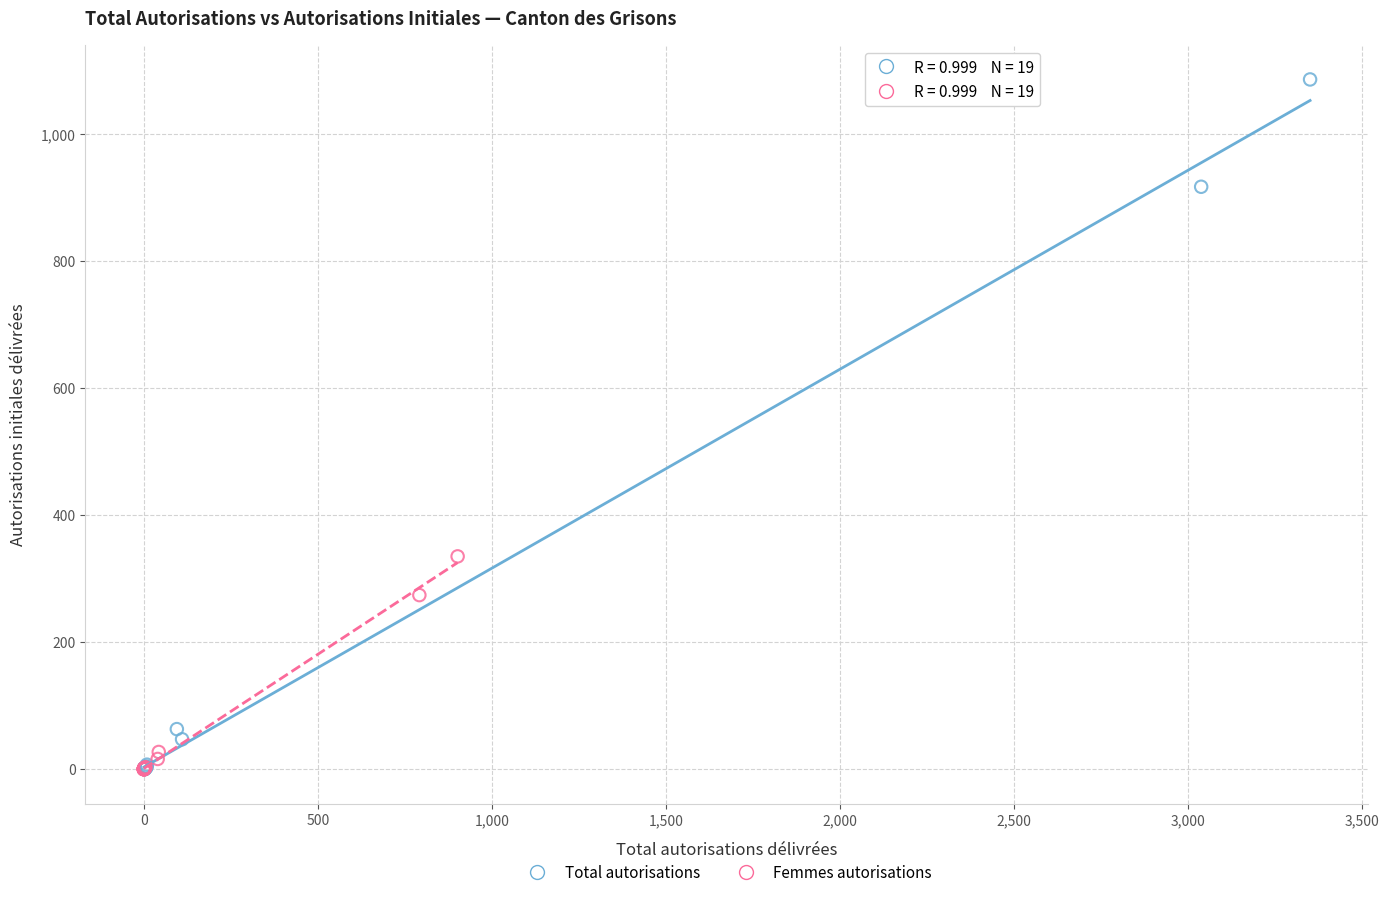

Which series has the largest Y range (max minus min)?

Total autorisations